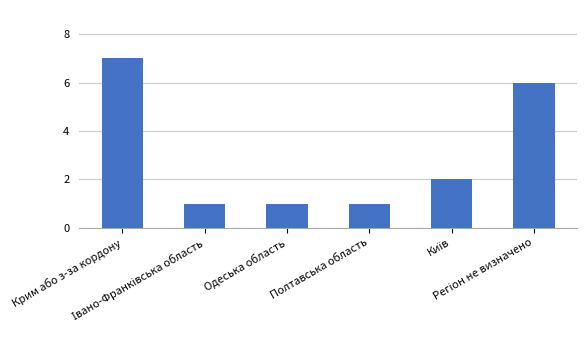

What is the maximum value shown in the chart?

7